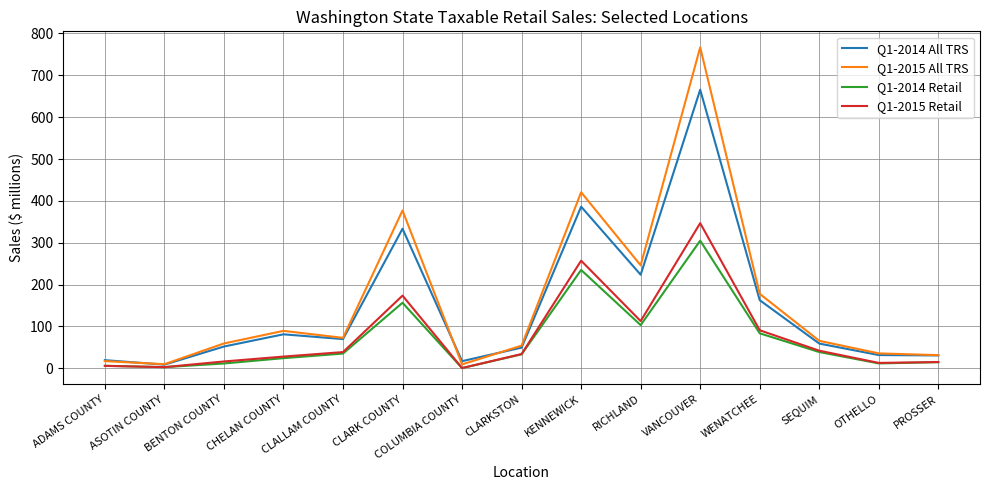

Which category has the highest value in the Q1-2015 All TRS series?

VANCOUVER